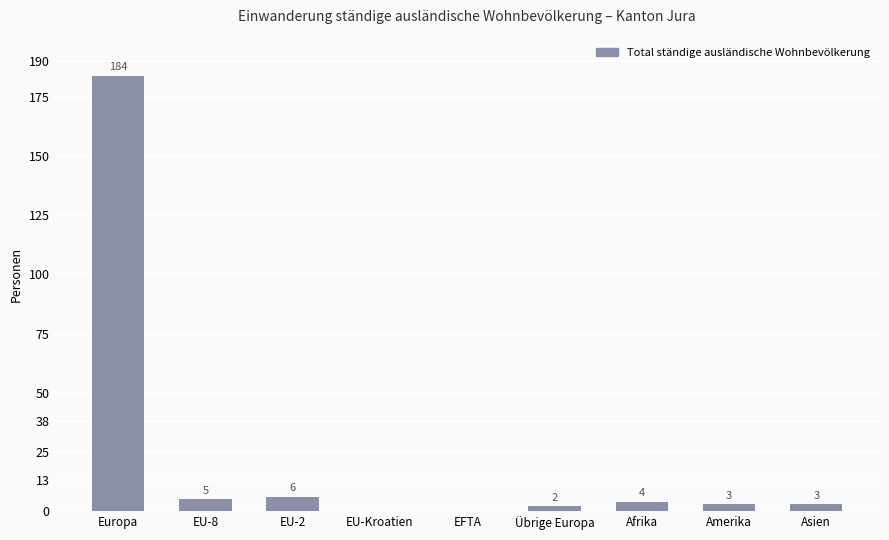

Where does the data first go above 3?

Europa